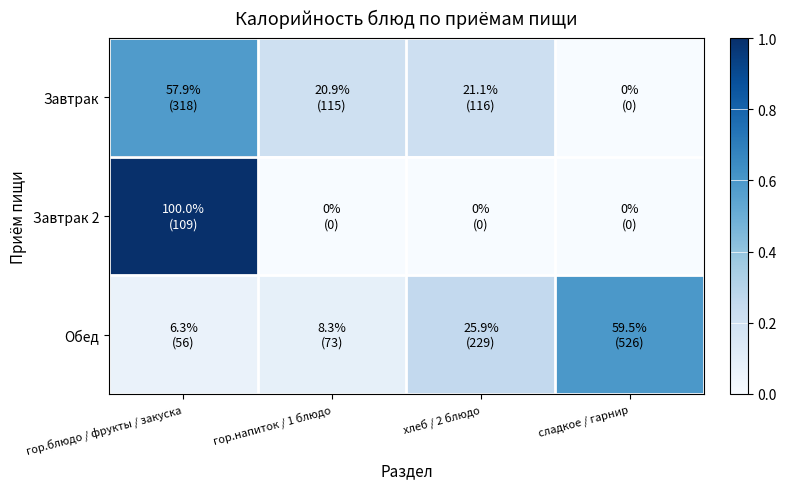

Reading left to right, extract all data points from this chart.

Завтрак: гор.блюдо / фрукты / закуска=0.6	гор.напиток / 1 блюдо=0.2	хлеб / 2 блюдо=0.2	сладкое / гарнир=0.0
Завтрак 2: гор.блюдо / фрукты / закуска=1.0	гор.напиток / 1 блюдо=0.0	хлеб / 2 блюдо=0.0	сладкое / гарнир=0.0
Обед: гор.блюдо / фрукты / закуска=0.1	гор.напиток / 1 блюдо=0.1	хлеб / 2 блюдо=0.3	сладкое / гарнир=0.6